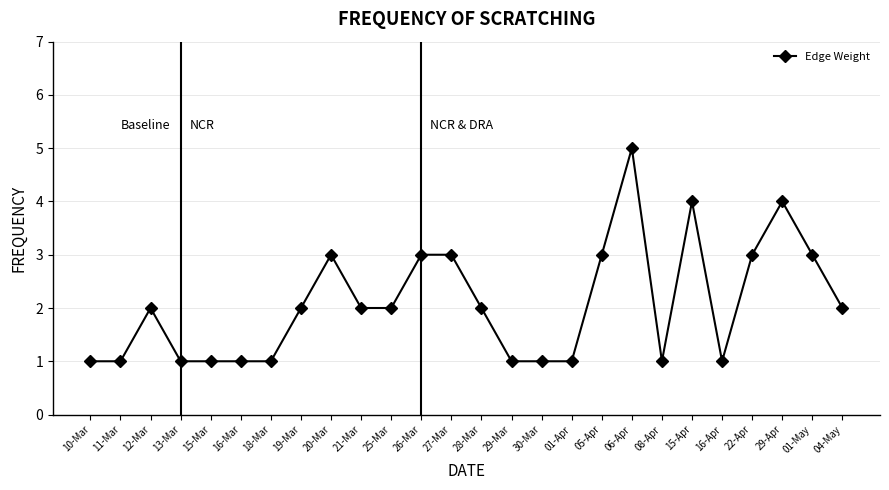

What is the change in value from 16-Mar to 19-Mar?

+1